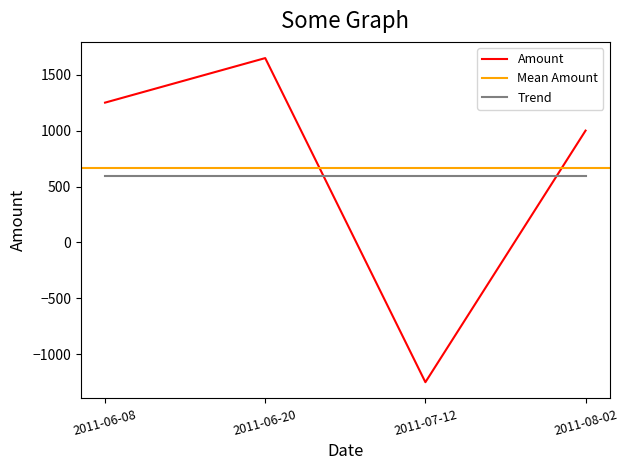

At which category does the data reach its first local valley?

2011-07-12